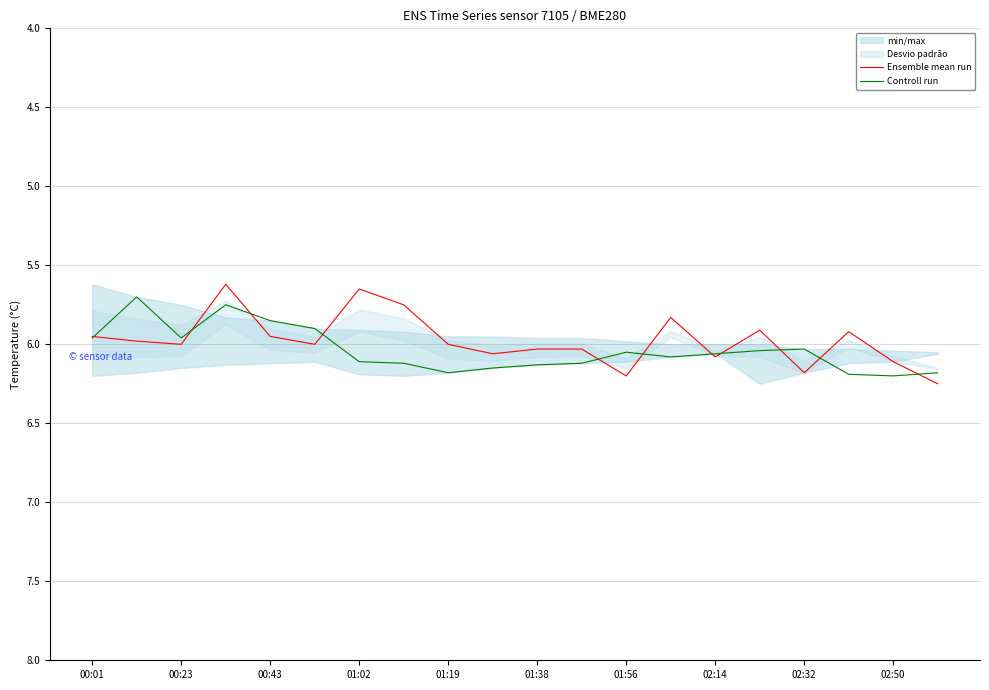

Is it true that Ensemble mean run equals 8.2 at 02:14?

False